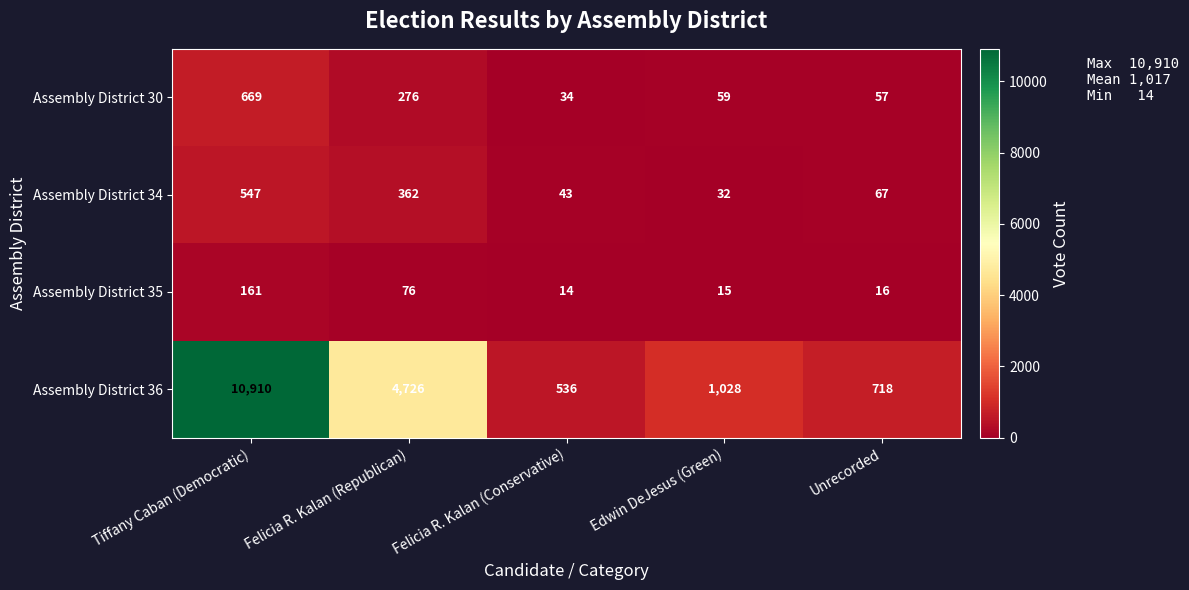

How many values in the Assembly District 36 series are below 1028?

2